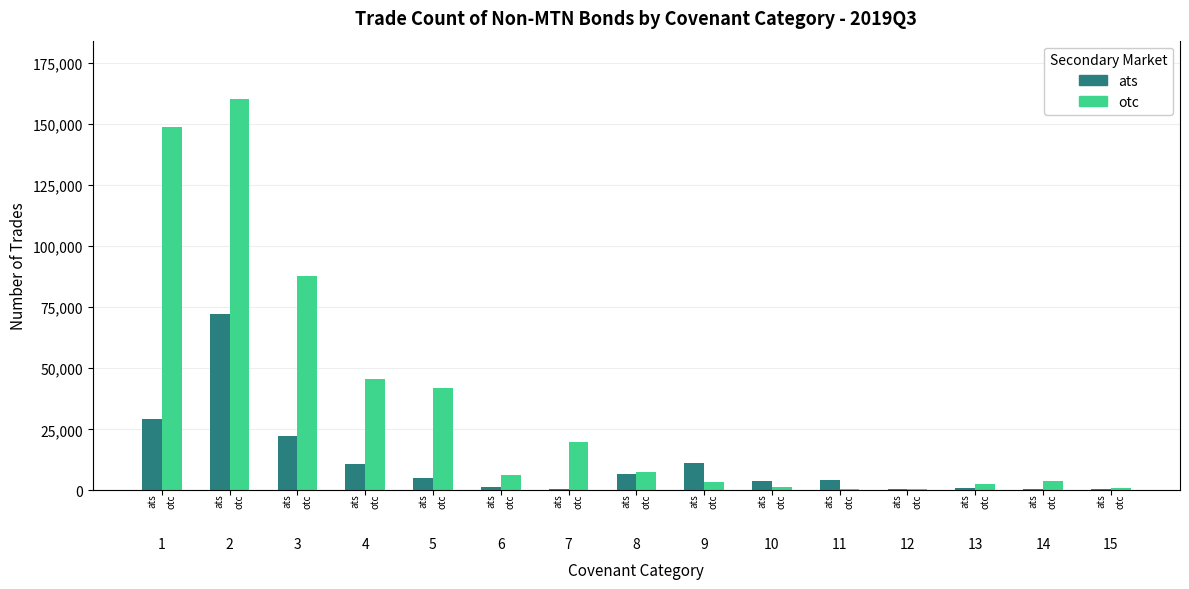

Which series has the largest range (max minus min)?

otc